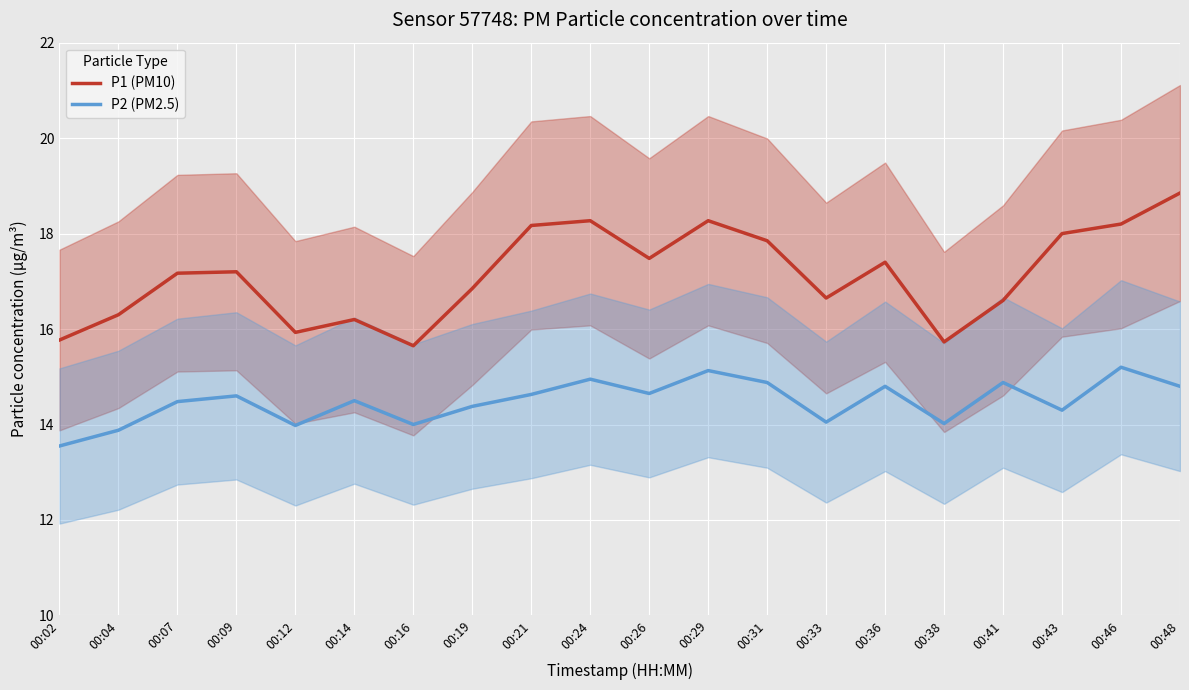

Is the value of P2 (PM2.5) at 00:02 greater than the value of P1 (PM10) at 00:04?

No